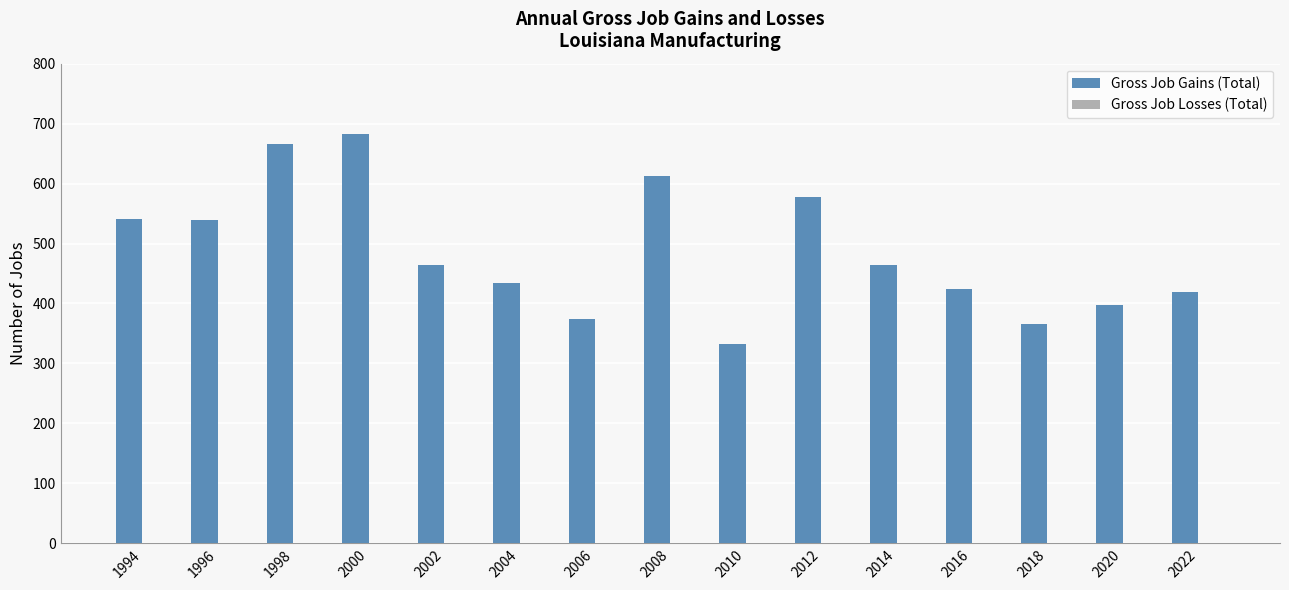

What is the greatest value displayed?

682